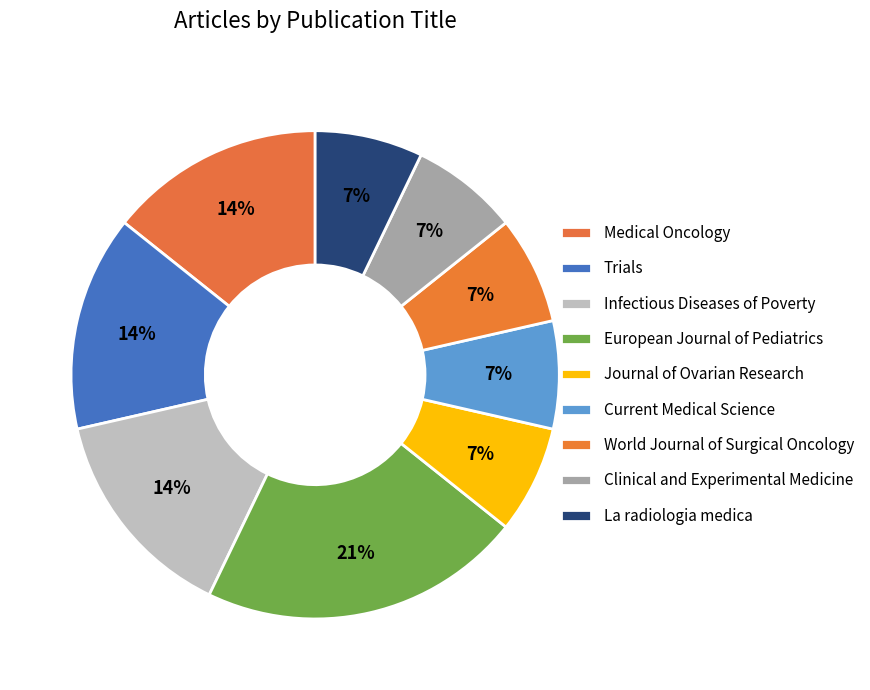

Is it true that Clinical and Experimental Medicine is 7% of the pie?

True